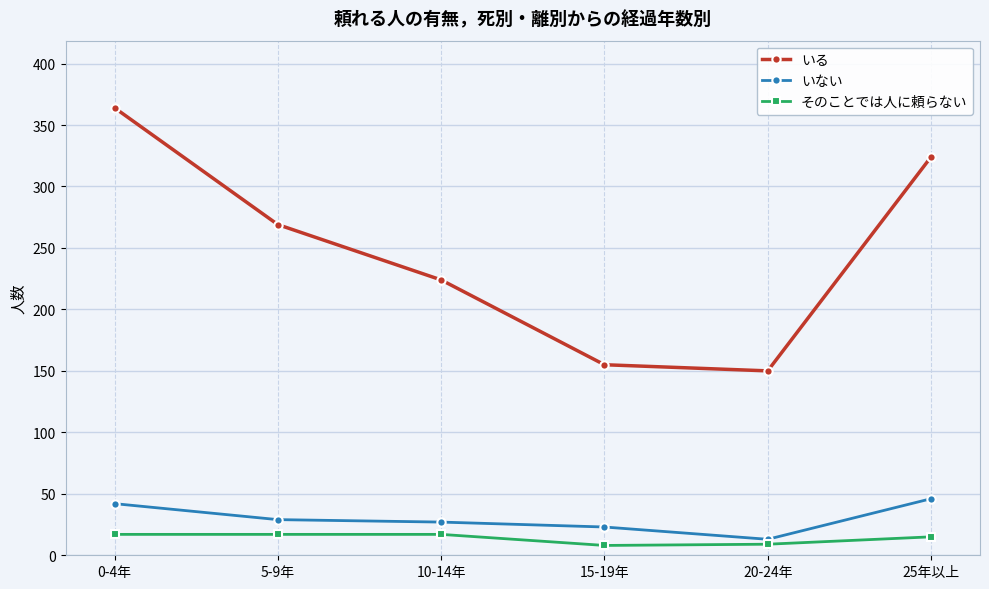

The そのことでは人に頼らない series shows 17 at 10-14年. True or false?

True